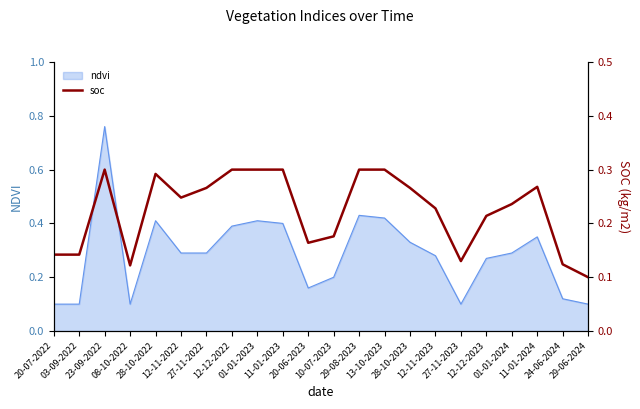

Count the values in the range 0 to 1.

22